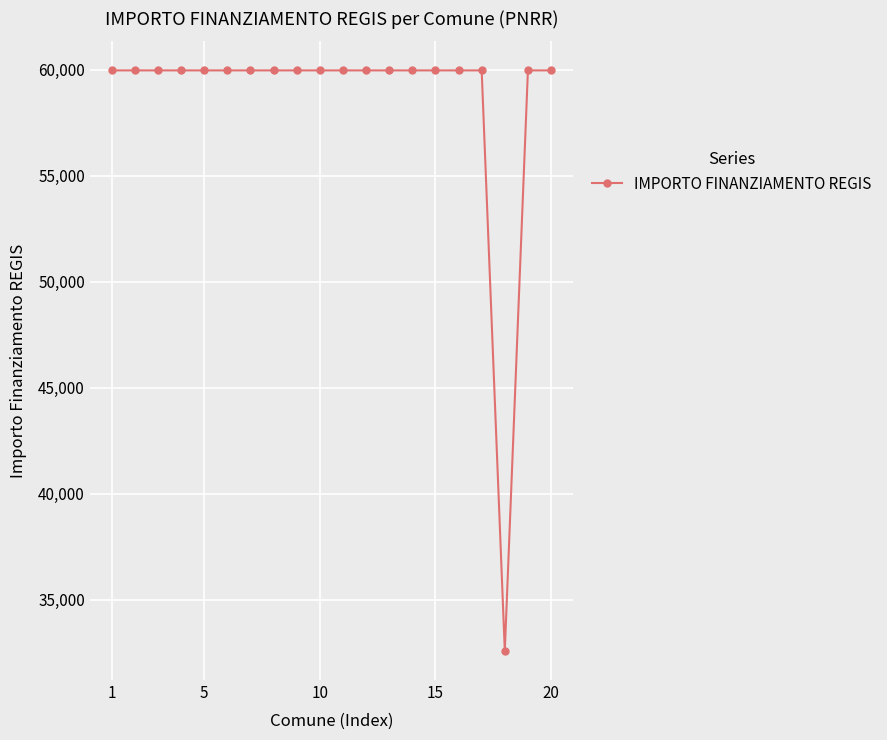

Does the chart have visible grid lines?

Yes